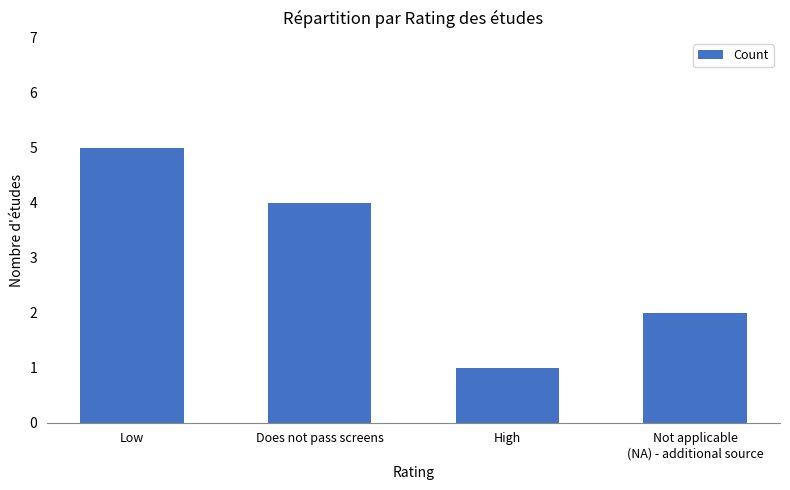

What is the sum of the values at Not applicable
(NA) - additional source and Does not pass screens?

6